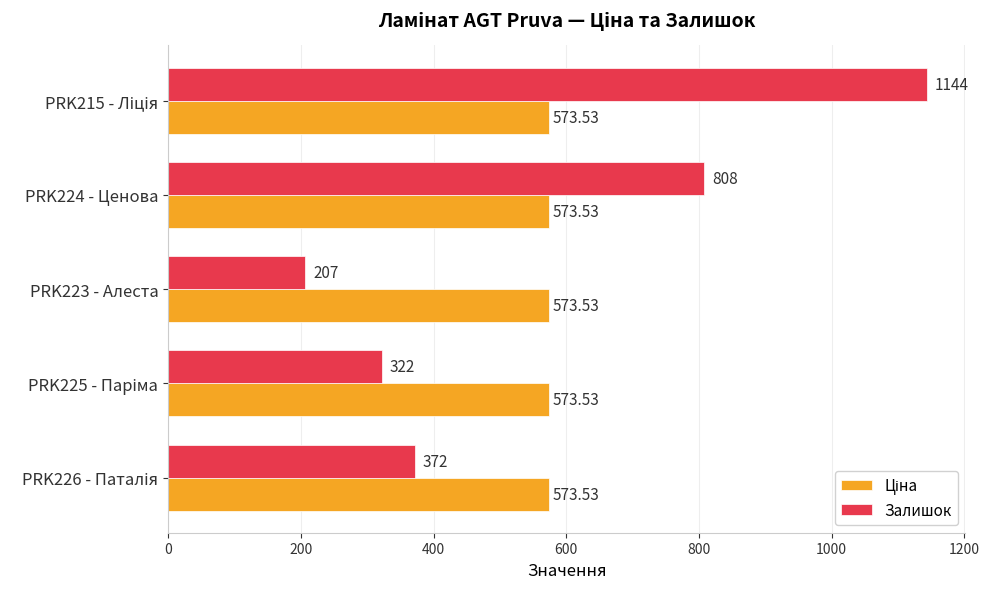

At how many categories does at least one series exceed 284?

5